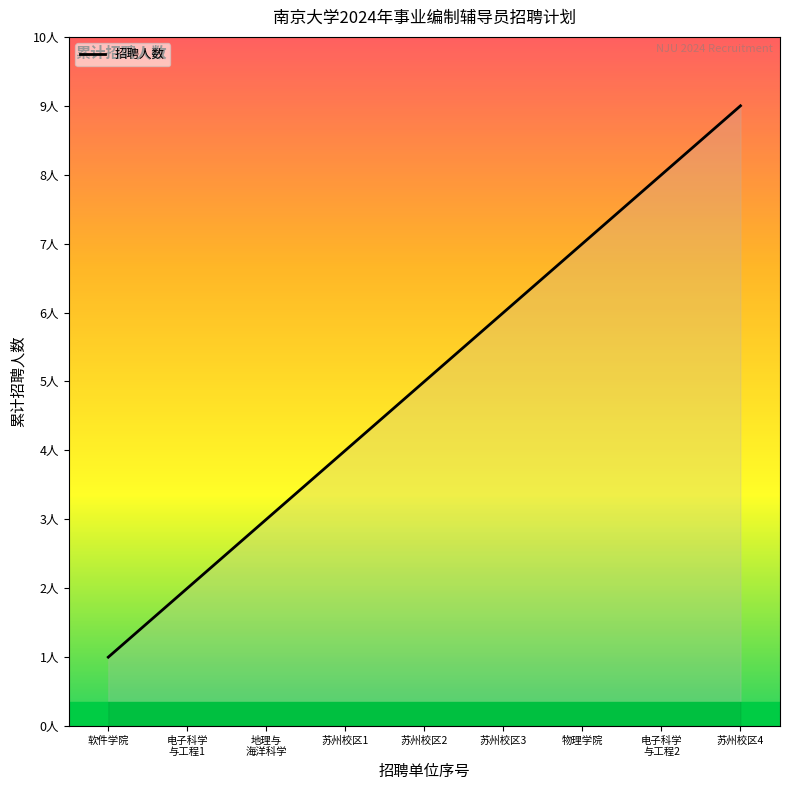

At which category does the chart reach its peak across all series?

苏州校区4